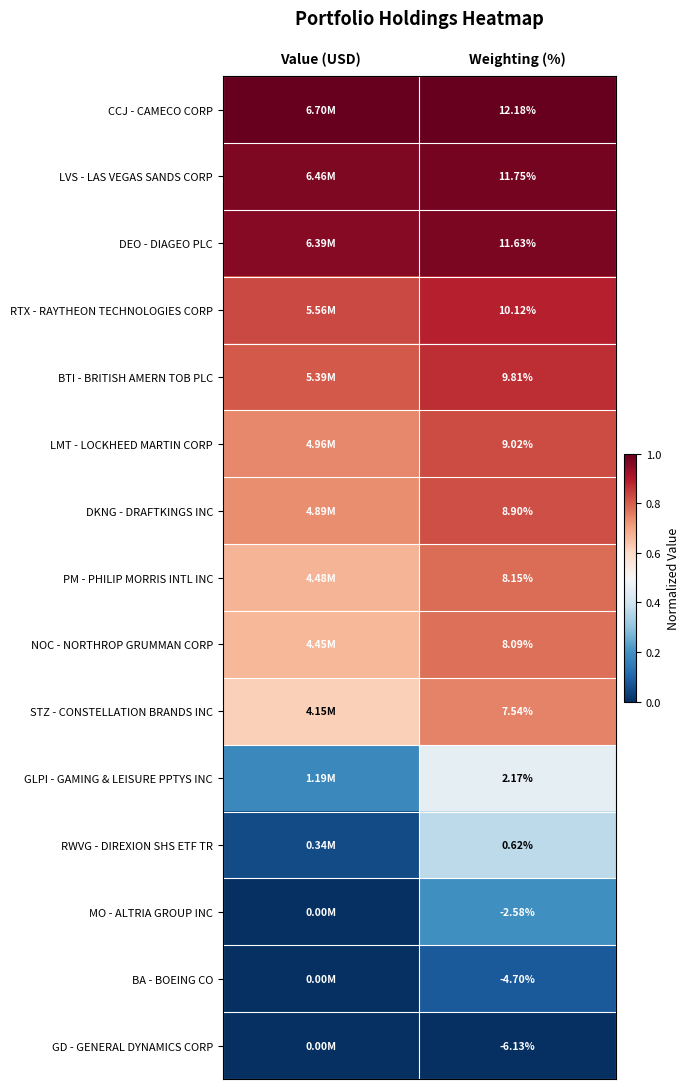

True or false: BTI - BRITISH AMERN TOB PLC has a value of 0.2 at Weighting (%).

False